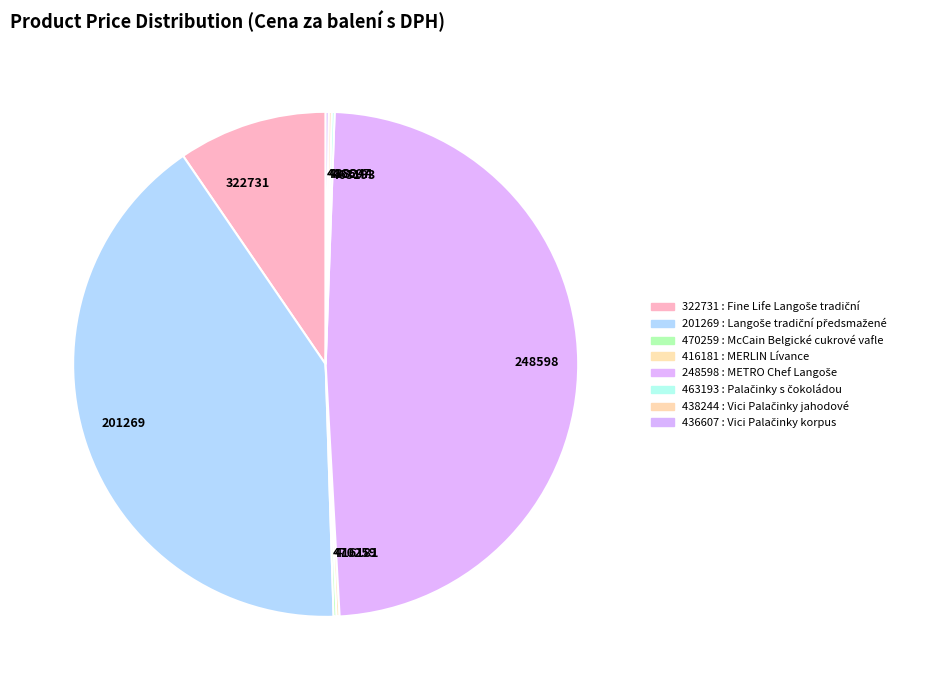

The 201269 slice represents 54% of the pie. True or false?

False